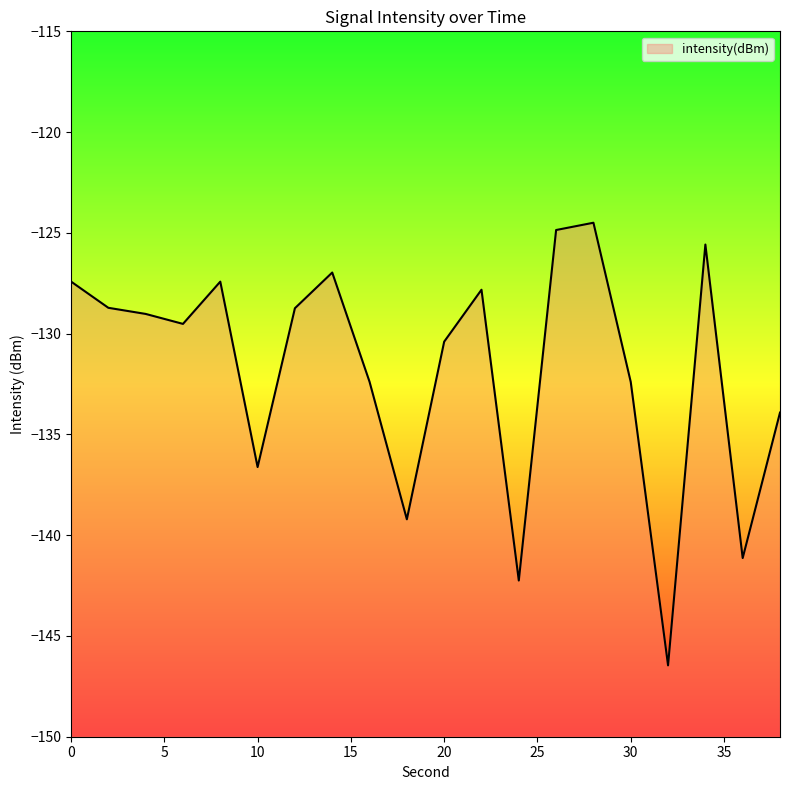

List the labels in order of value, smallest first.

32, 24, 36, 18, 10, 38, 30, 16, 20, 6, 4, 12, 2, 22, 8, 0, 14, 34, 26, 28